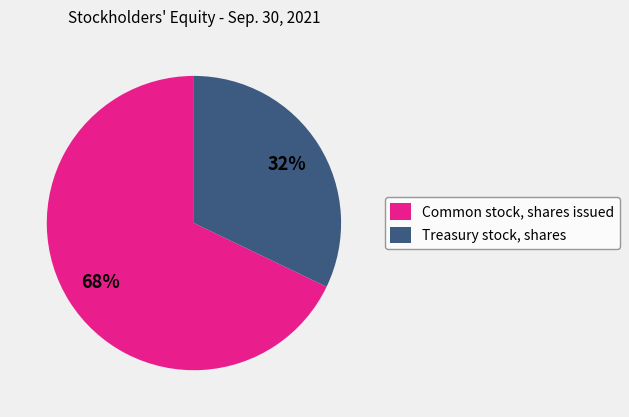

Combined, do Common stock, shares issued and Treasury stock, shares account for over 50%?

Yes